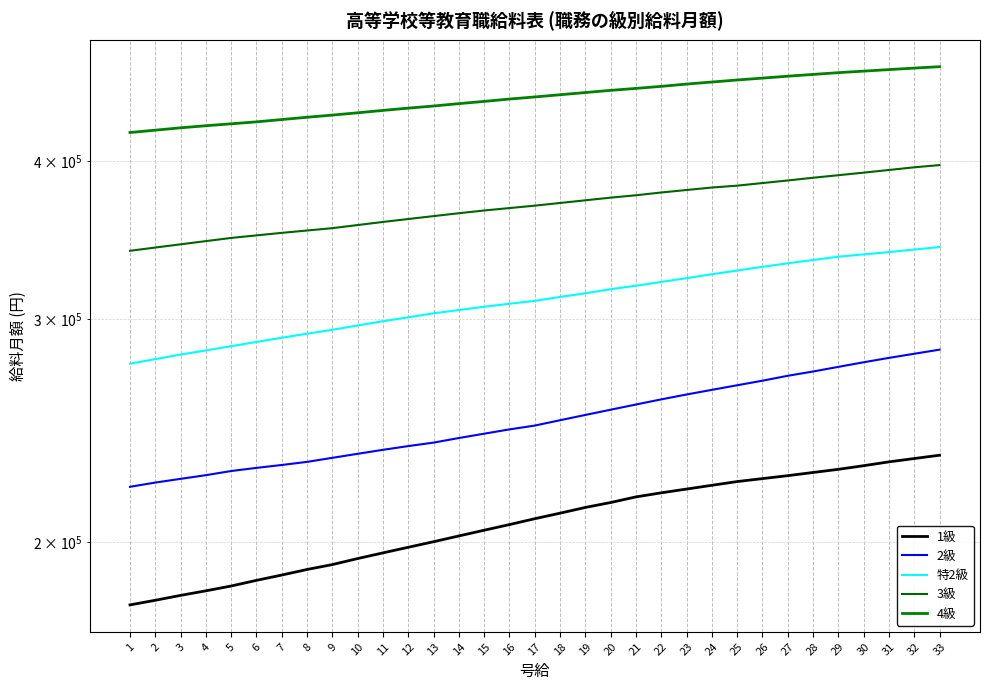

True or false: 2級 and 3級 intersect in this chart.

False